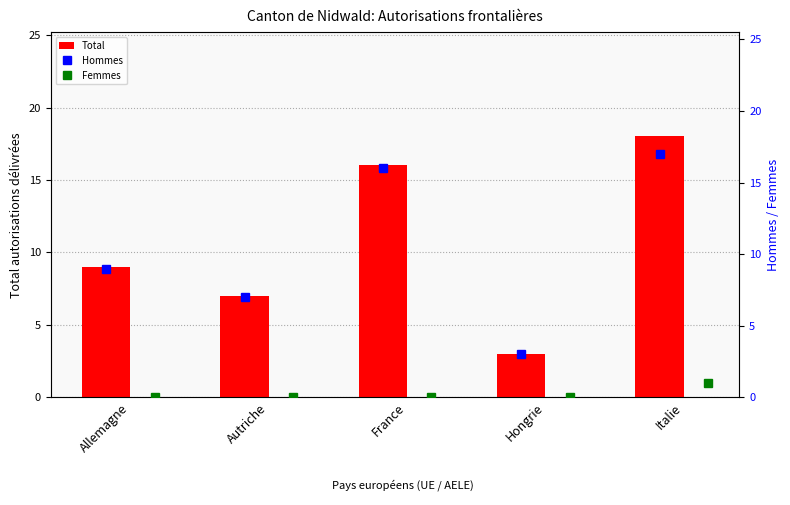

How many values in Femmes are above zero?

1